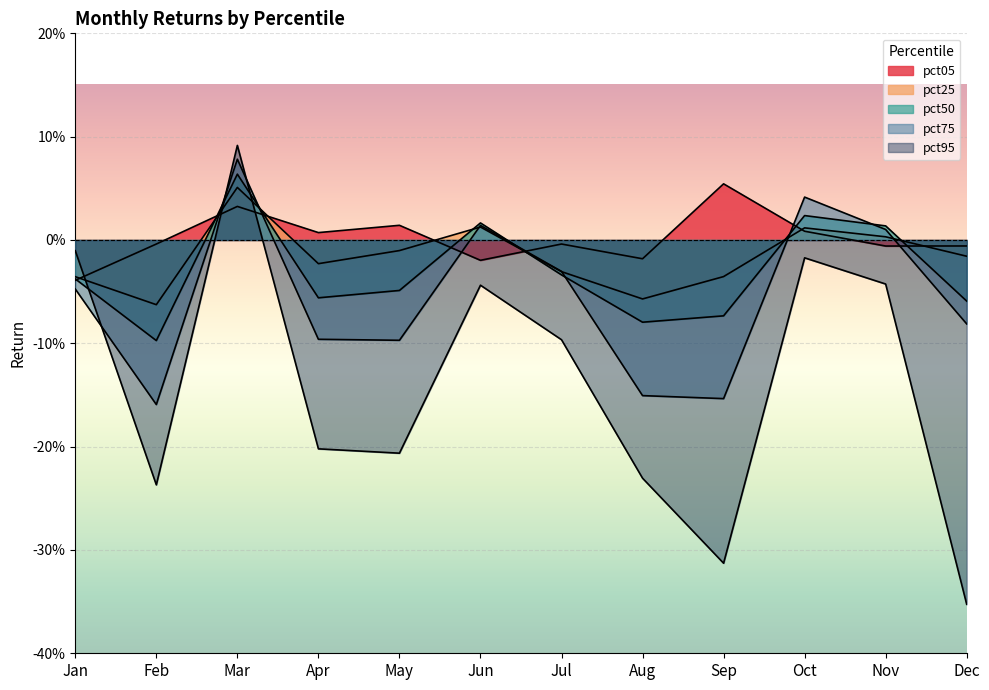

What is the difference between the maximum and minimum values in the pct50 series?

0.2